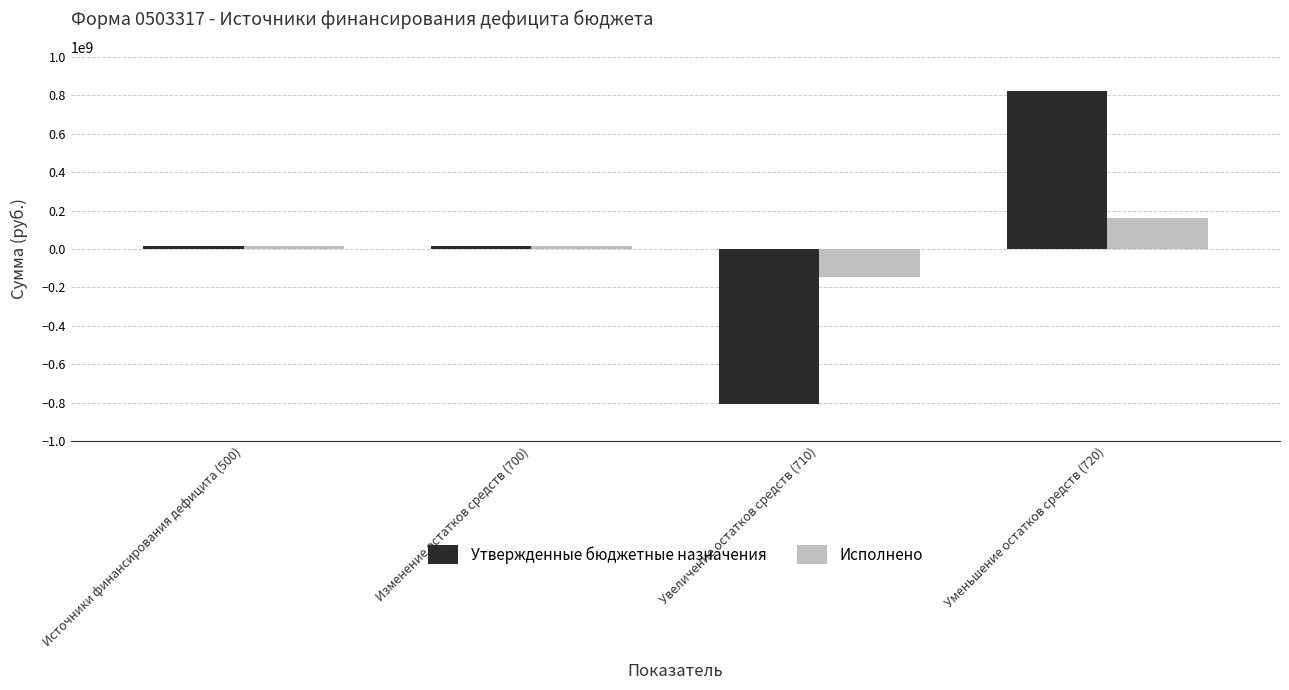

How many negative values does the Утвержденные бюджетные назначения series have?

1